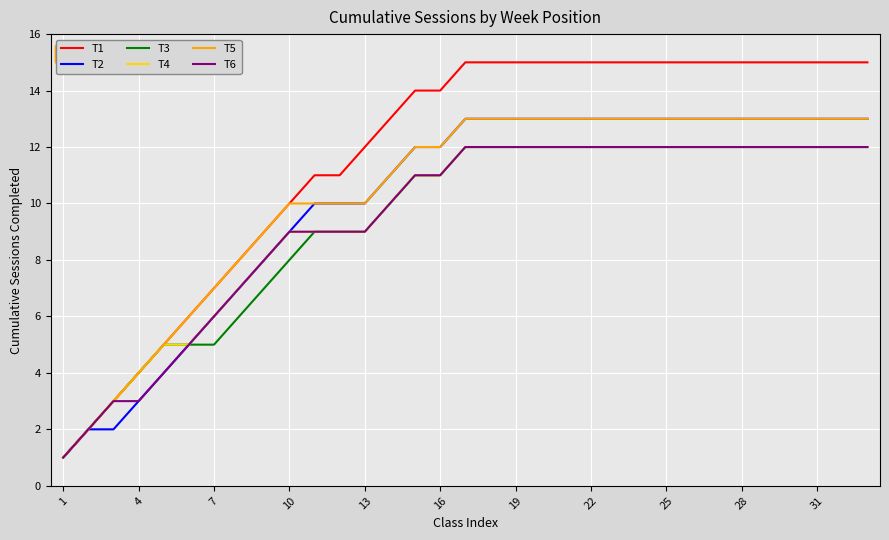

What is the maximum value shown in the chart?

15